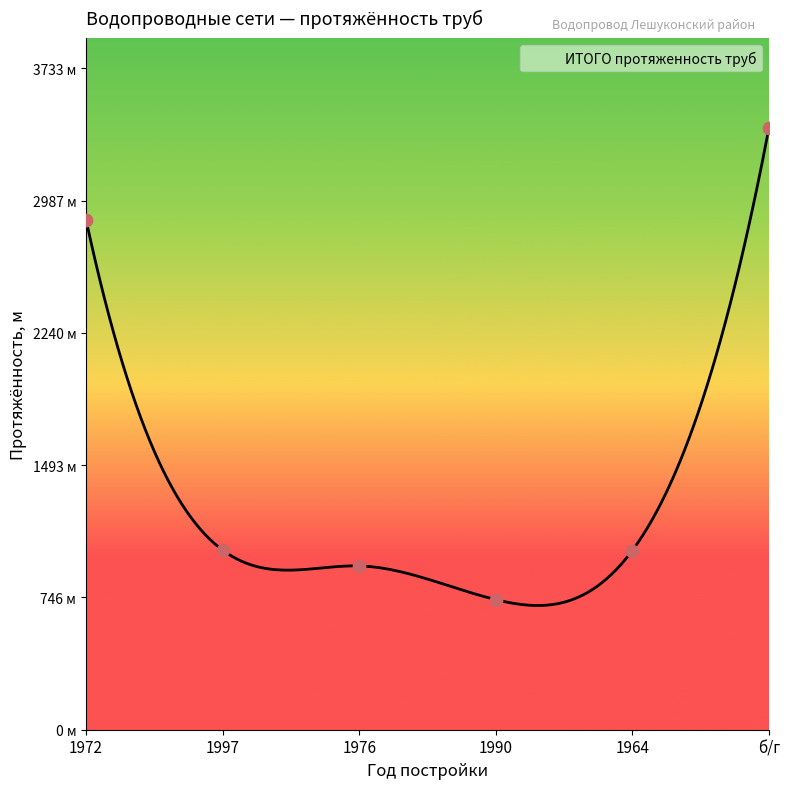

What is the change in value from 1972 to б/г?

+515.2